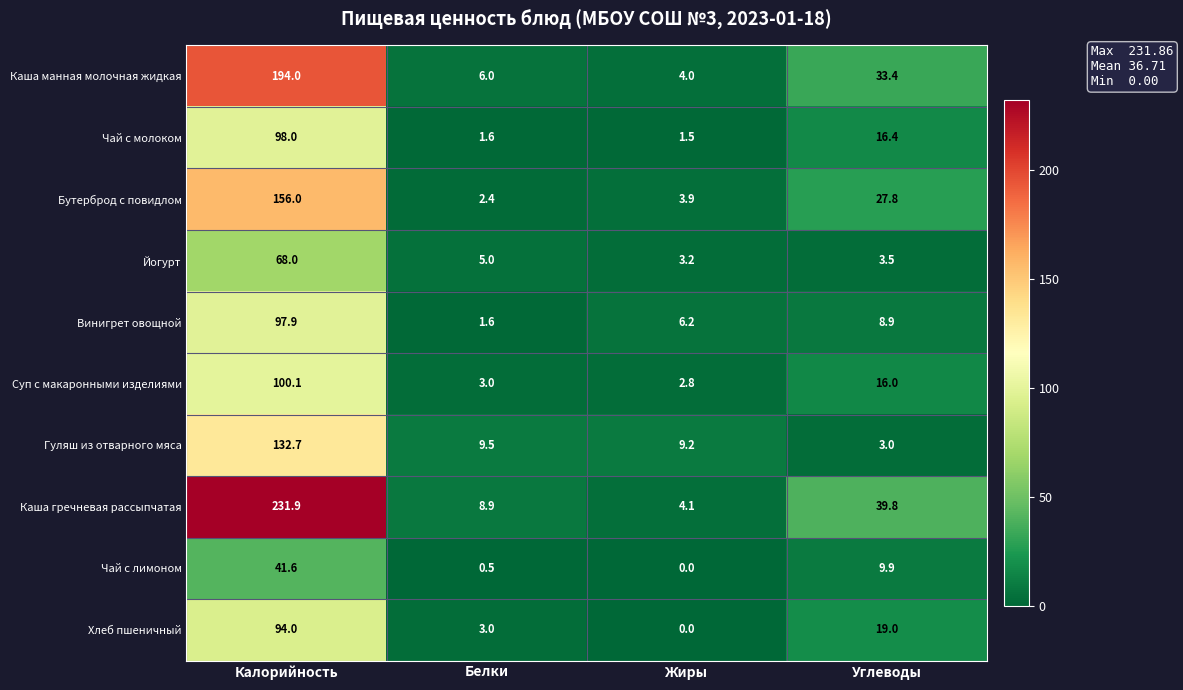

How many data points in Бутерброд с повидлом are above 27?

2